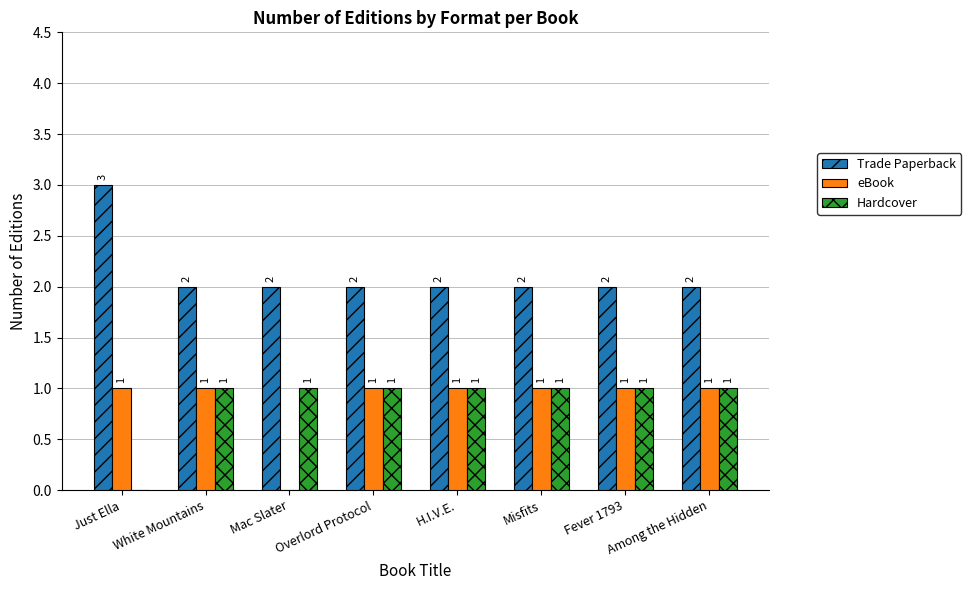

Is the value of Hardcover at Overlord Protocol greater than the value of Trade Paperback at Mac Slater?

No